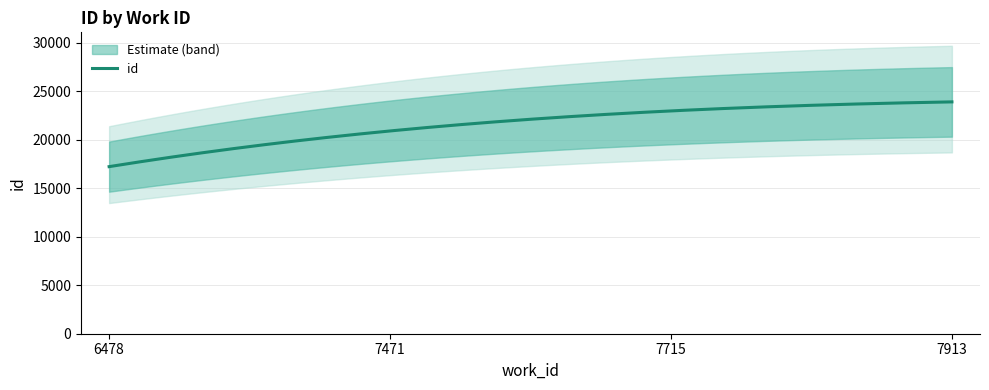

Reading left to right, transcribe all the data shown in this chart.

6478=17225	7471=20904	7715=22970	7913=23901